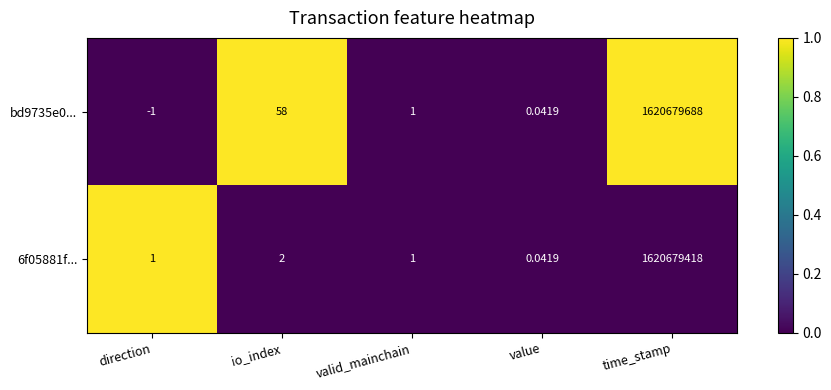

At which label does 6f05881f... reach its peak?

time_stamp